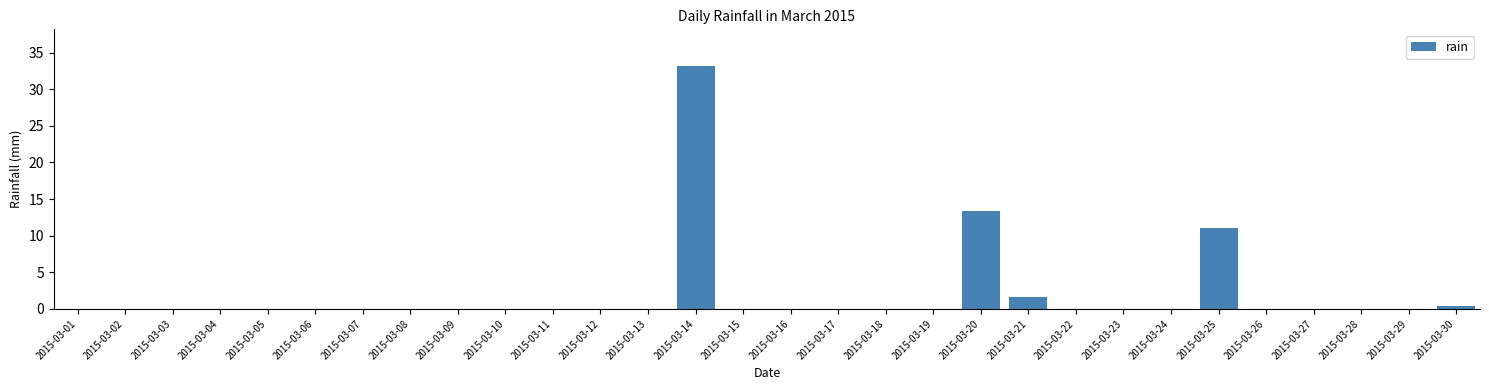

Reading right to left, list all the values displayed in this chart.

2015-03-30=0.4	2015-03-29=0.0	2015-03-28=0.0	2015-03-27=0.0	2015-03-26=0.0	2015-03-25=11.0	2015-03-24=0.0	2015-03-23=0.0	2015-03-22=0.0	2015-03-21=1.6	2015-03-20=13.4	2015-03-19=0.0	2015-03-18=0.0	2015-03-17=0.0	2015-03-16=0.0	2015-03-15=0.0	2015-03-14=33.2	2015-03-13=0.0	2015-03-12=0.0	2015-03-11=0.0	2015-03-10=0.0	2015-03-09=0.0	2015-03-08=0.0	2015-03-07=0.0	2015-03-06=0.0	2015-03-05=0.0	2015-03-04=0.0	2015-03-03=0.0	2015-03-02=0.0	2015-03-01=0.0